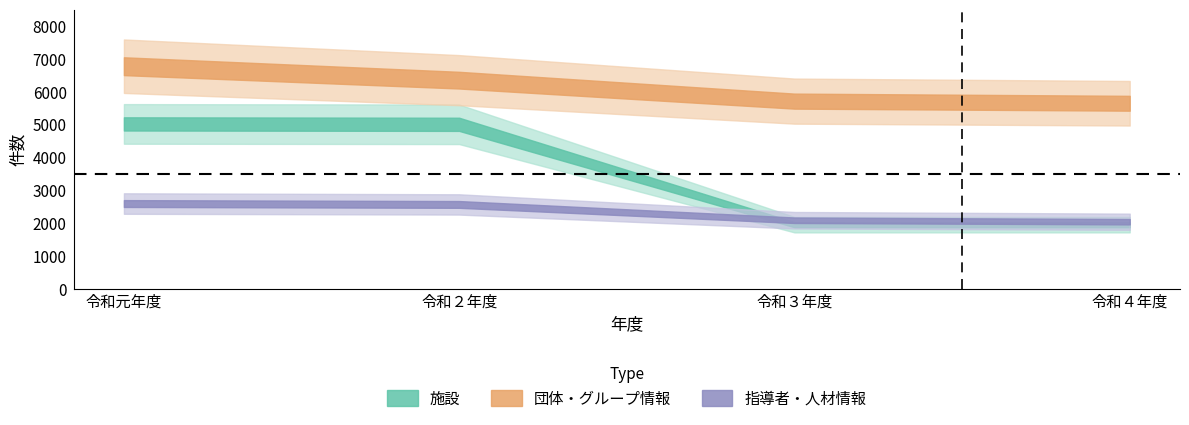

Is it true that 施設 equals 2592 at 令和４年度?

False